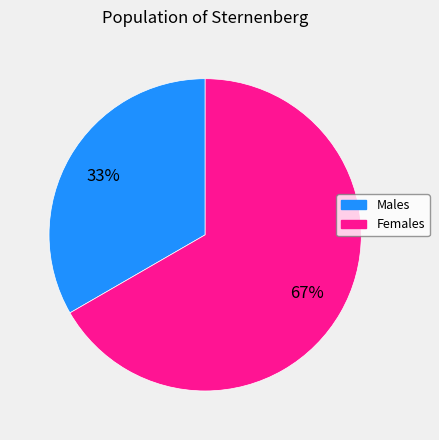

Does any single category account for the majority?

Yes